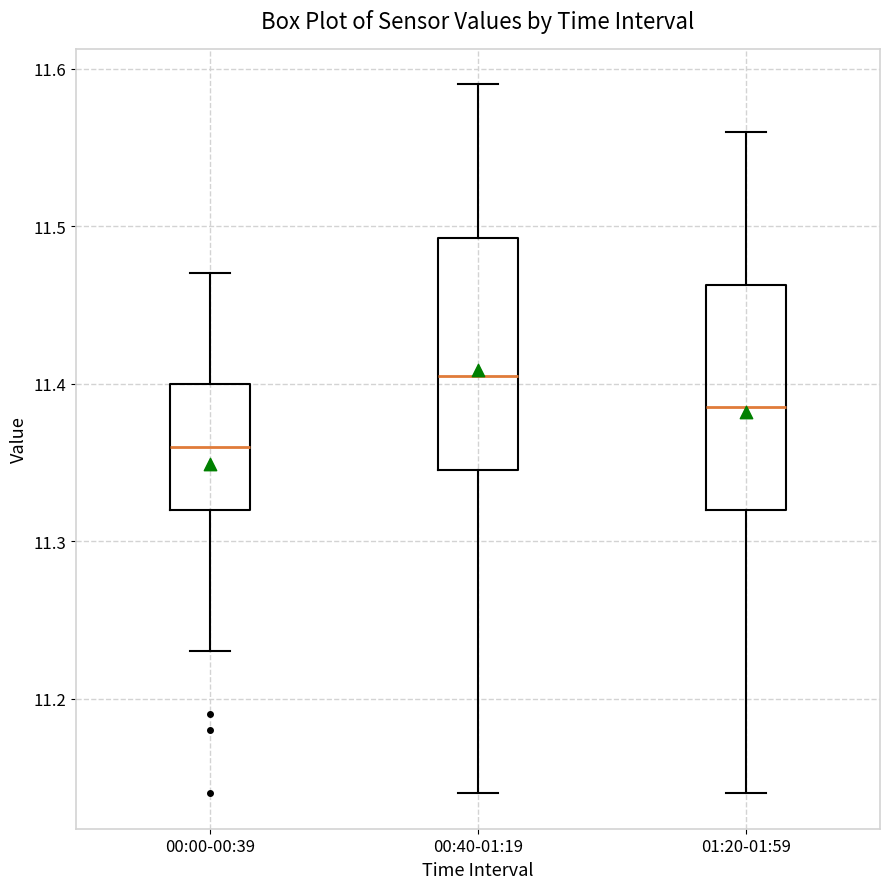

Reading left to right, transcribe this box plot: for each box, give where its median line is, the range the box spans, and where its two whiskers end, as read against the y-axis. The values are not printed on the chart, so give them approximately, as read against the axis.

00:00-00:39: median 11.36, box 11.32 to 11.40, whiskers 11.23 to 11.47
00:40-01:19: median 11.41, box 11.35 to 11.49, whiskers 11.14 to 11.59
01:20-01:59: median 11.39, box 11.32 to 11.46, whiskers 11.14 to 11.56